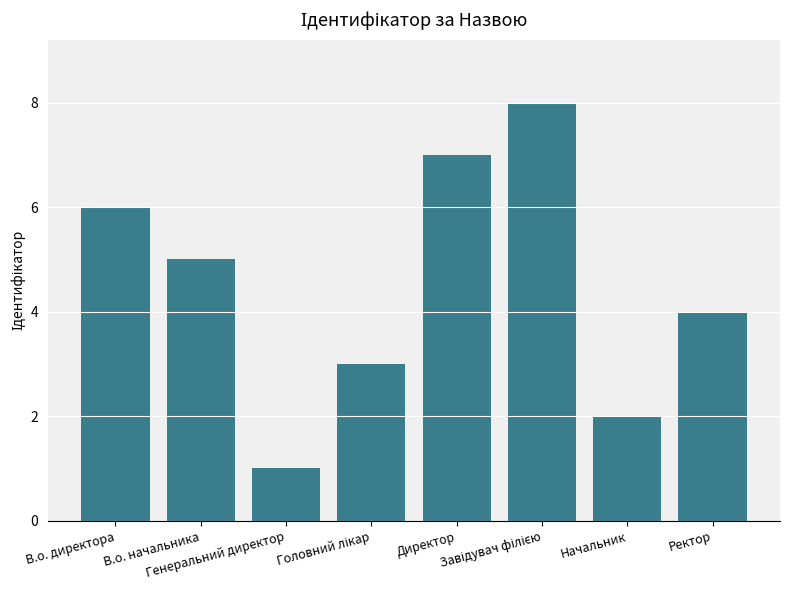

What is the difference between the second highest and second lowest values?

5